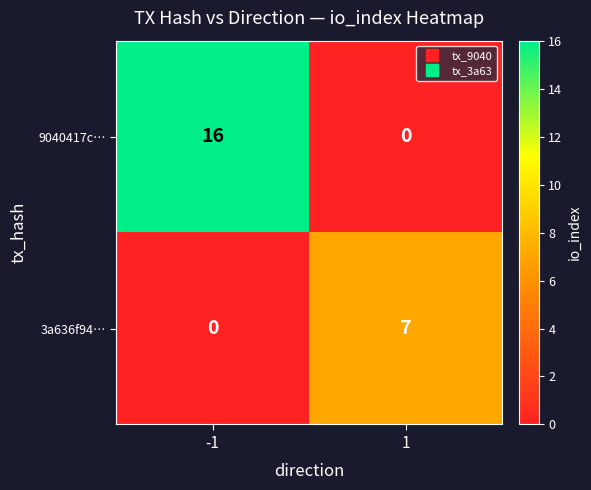

What is the total value across all series at 1?

7